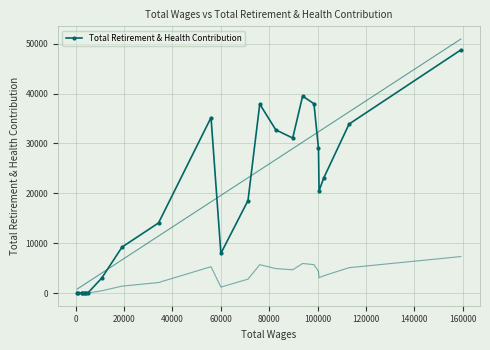

How many categories are shown in the chart?

24